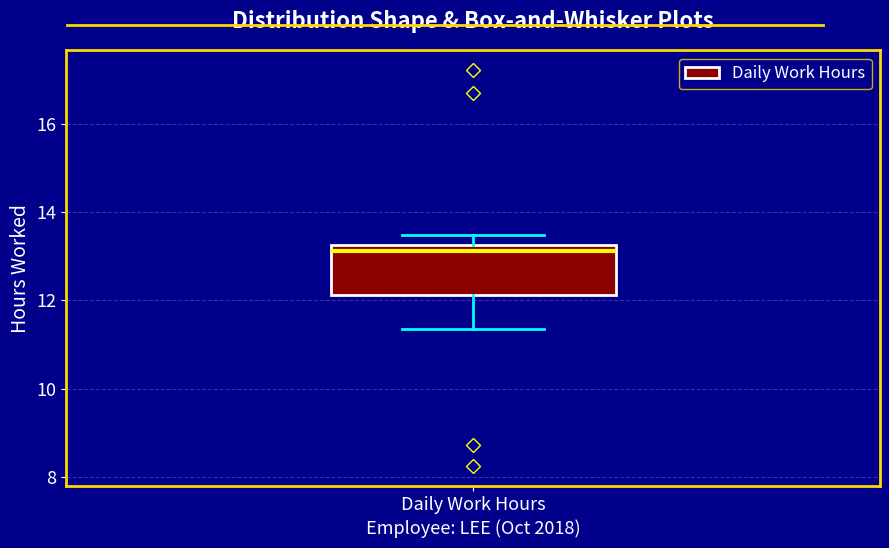

Where is the upper edge of the box for Daily Work Hours on the y-axis? The values are not printed on the chart, so give them approximately, as read against the axis.

13.2